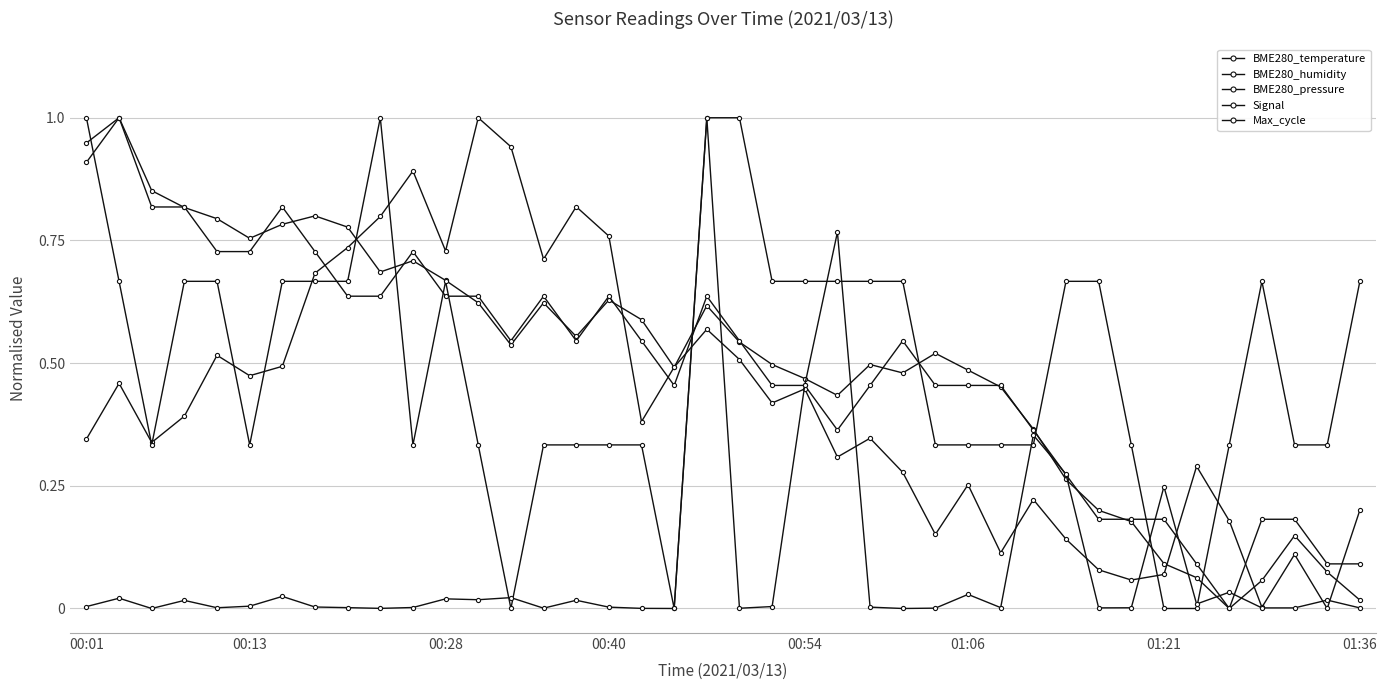

True or false: BME280_humidity and BME280_pressure intersect in this chart.

True